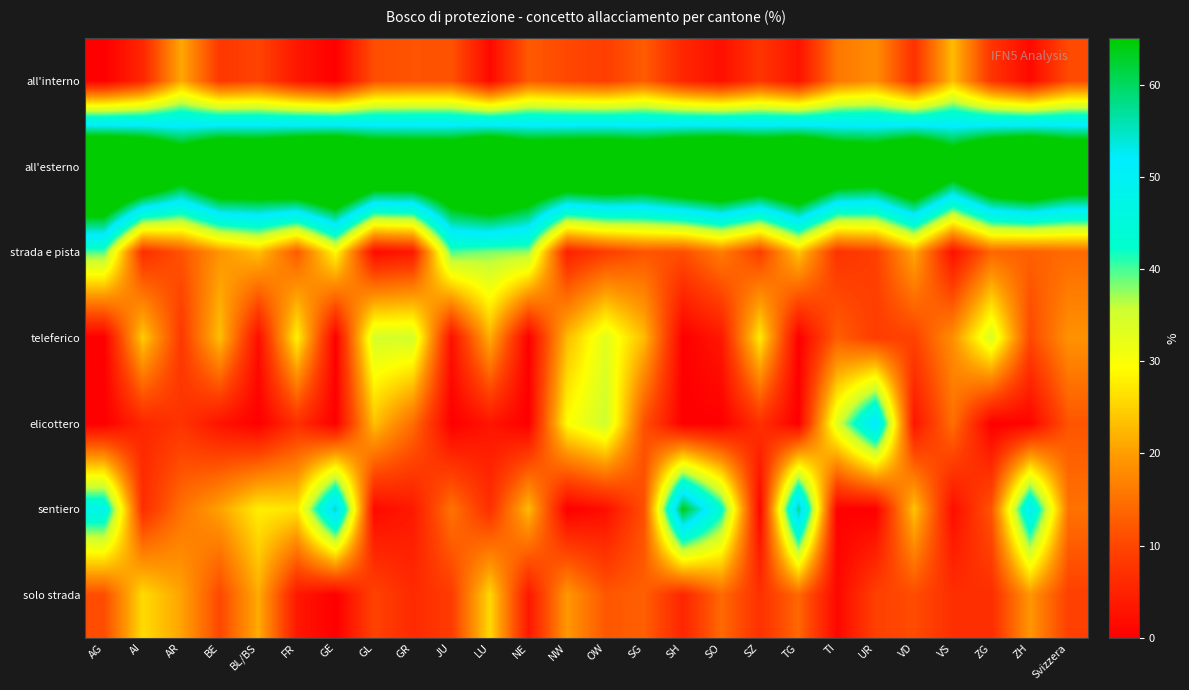

Count the number of categories in the chart.

26